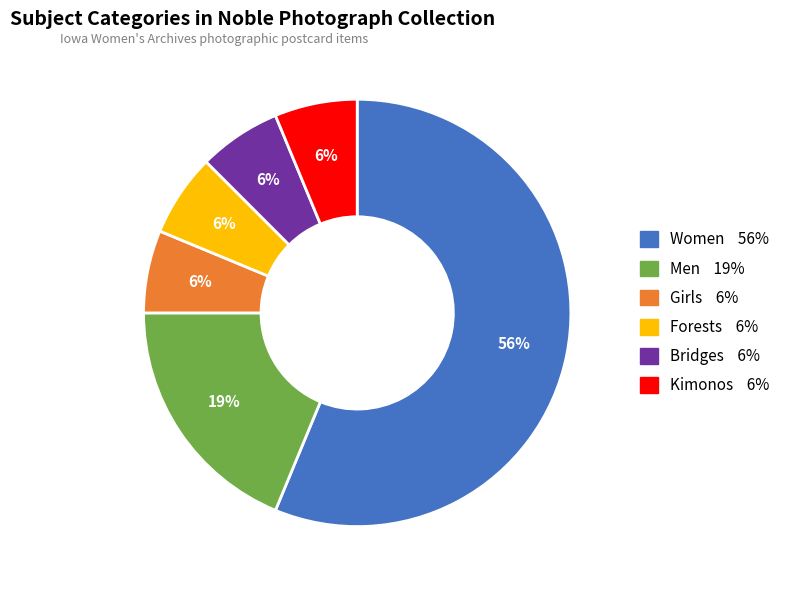

How many segments does this pie chart have?

6